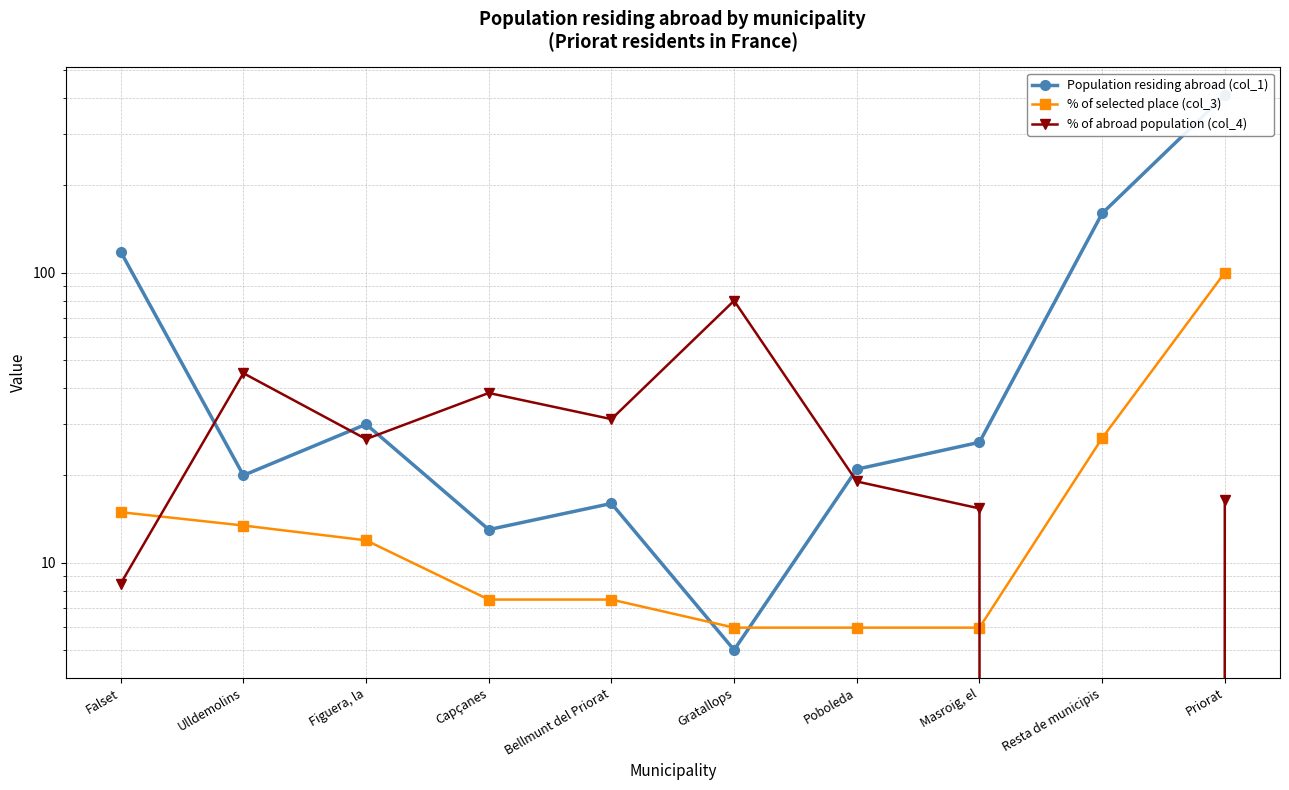

Between Bellmunt del Priorat and Ulldemolins, which is larger?

Ulldemolins